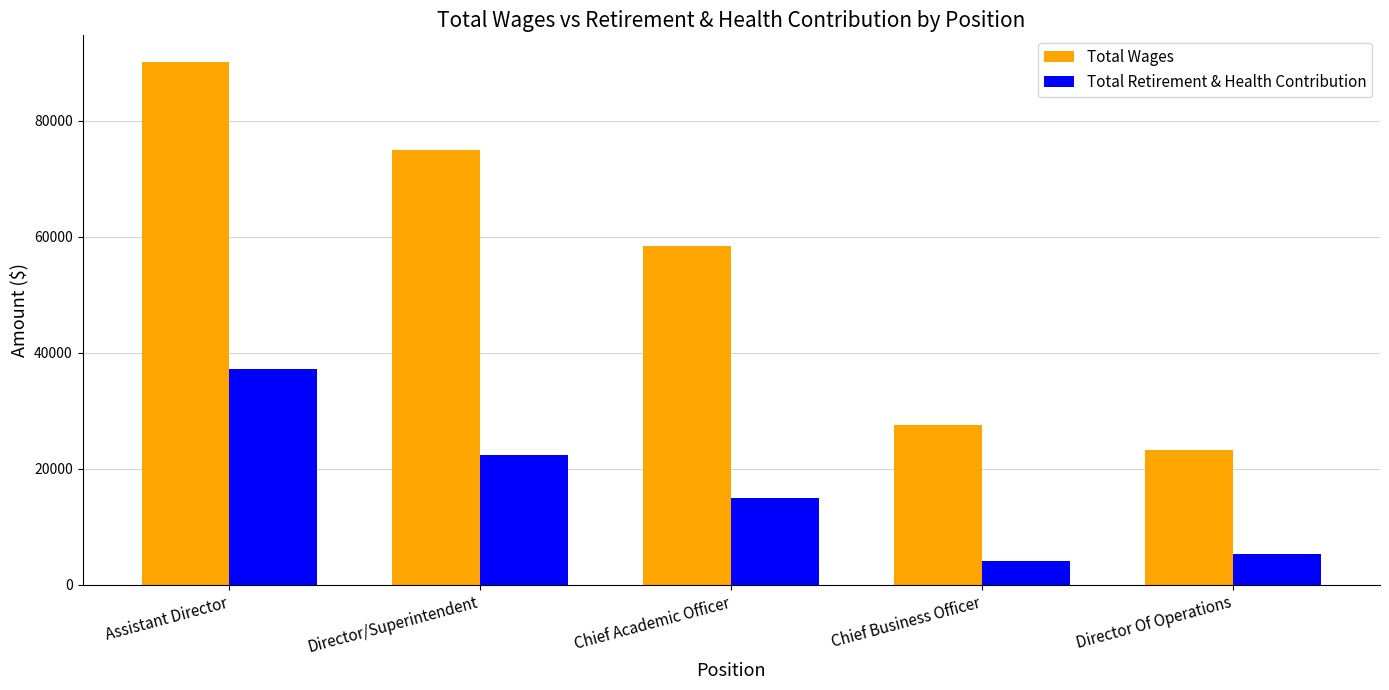

Are the bars horizontal?

No